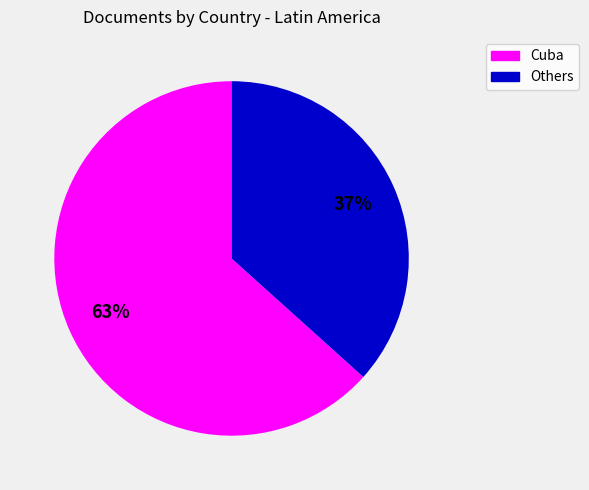

To the nearest percent, what is the average slice percentage?

50%